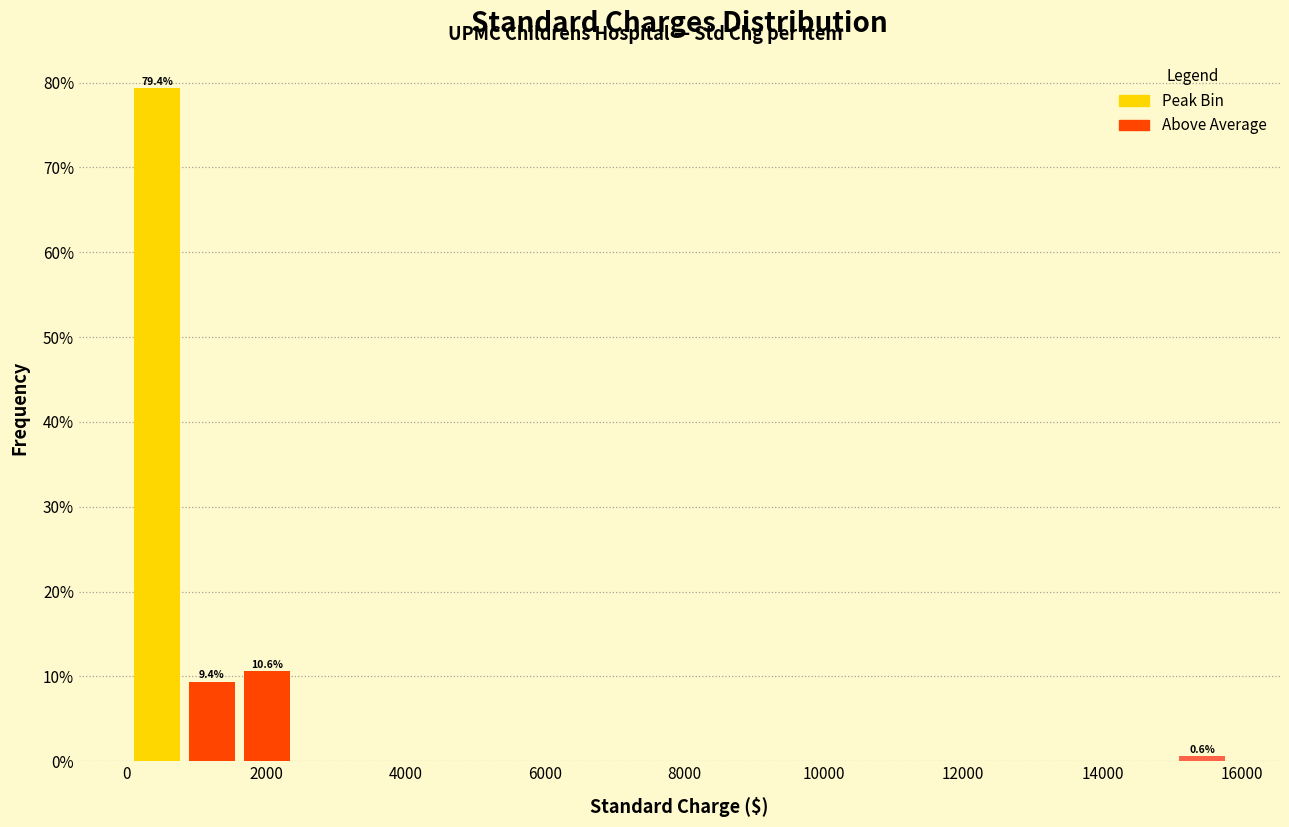

Around what value on the x-axis is the tallest bar? Give the approximate position of its centre, as read against the axis.

400